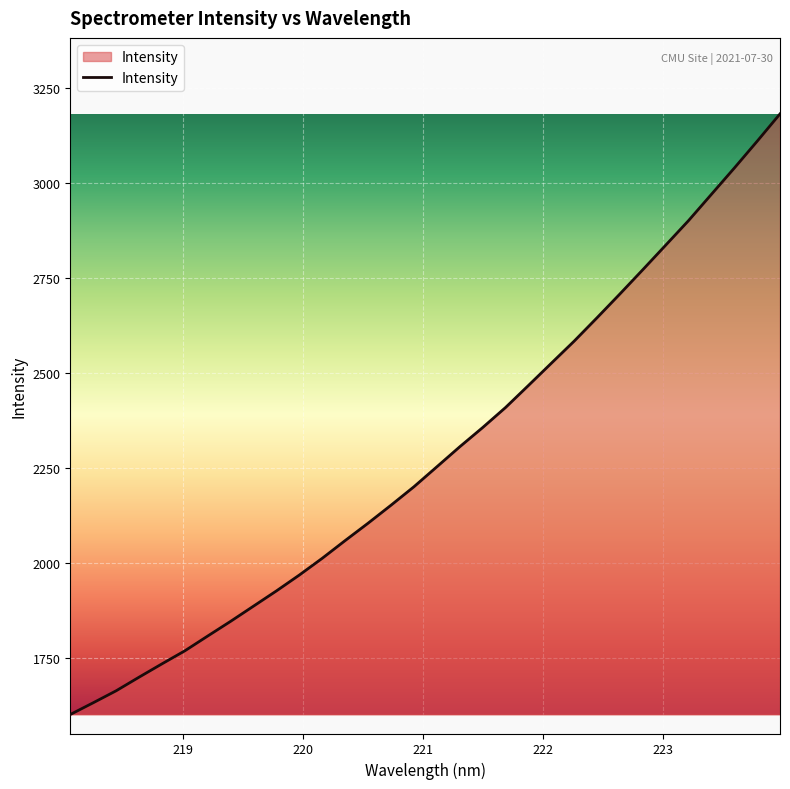

What is the minimum value shown in the chart?

1601.5